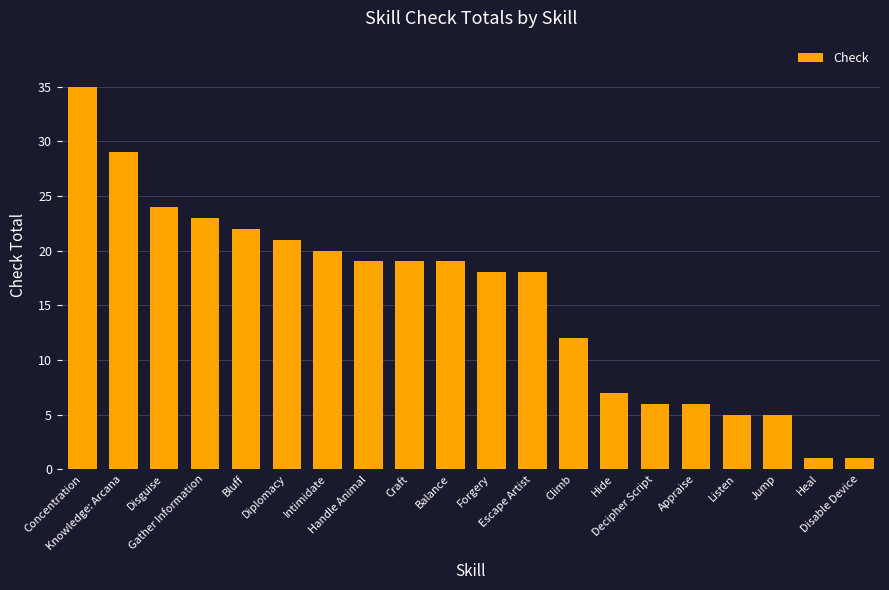

Where does the data first go above 19?

Concentration